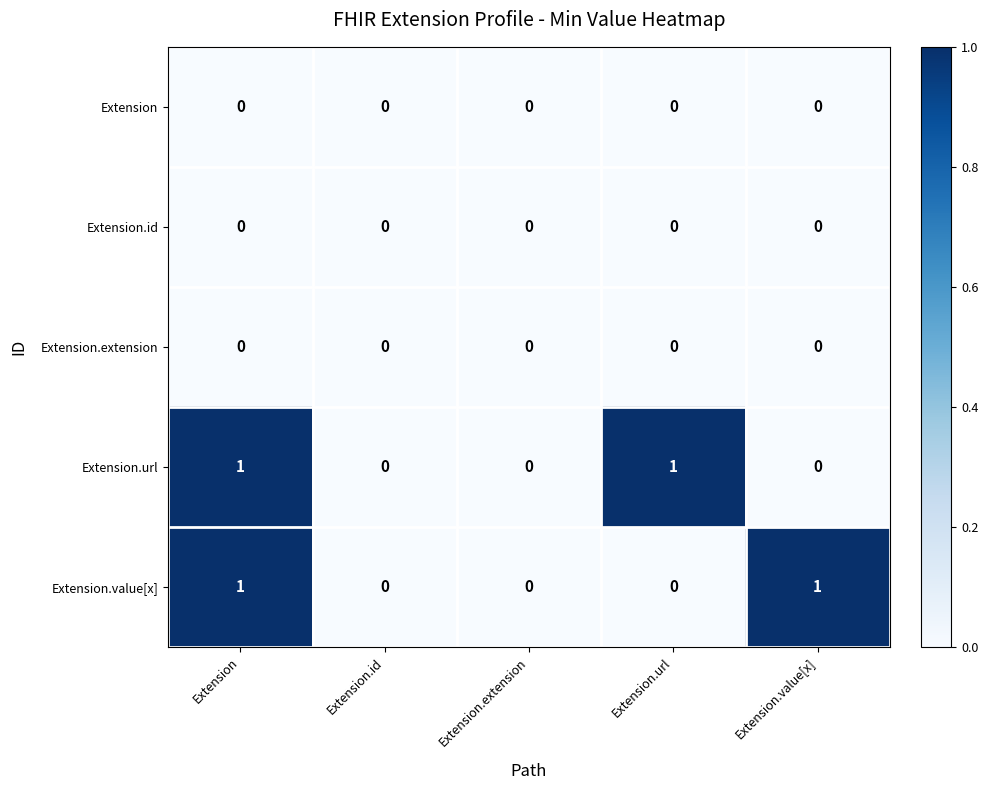

The Extension series shows 0 at Extension.url. True or false?

True